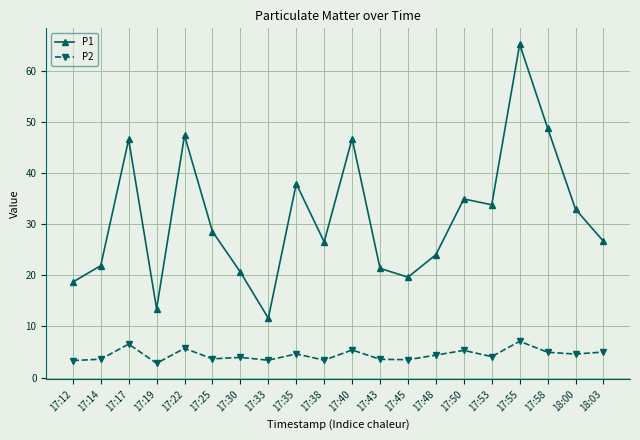

Which series has the largest total across all categories?

P1